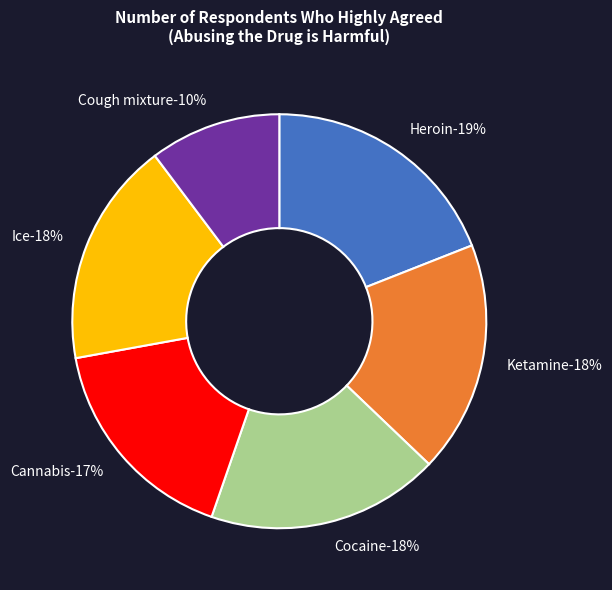

To the nearest percent, what is the combined percentage of Ice and Cough mixture?

28%